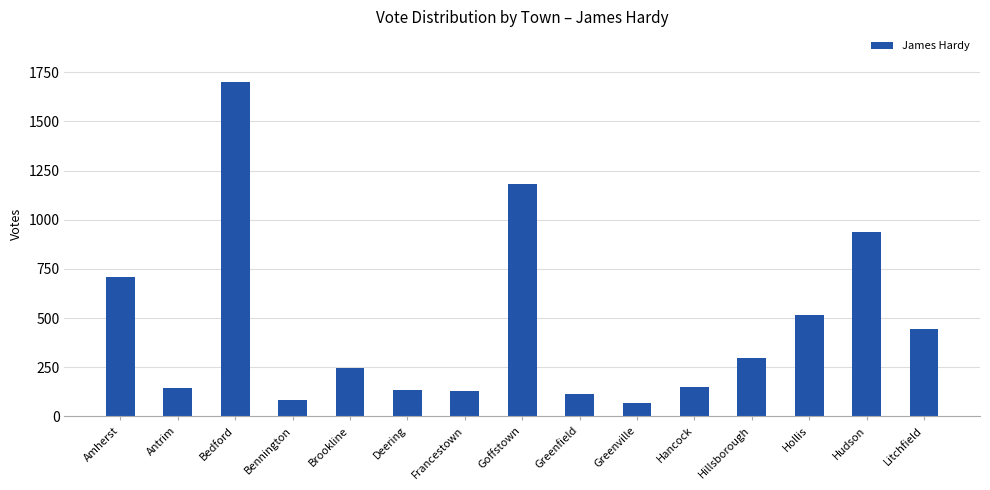

What is the average value?

457